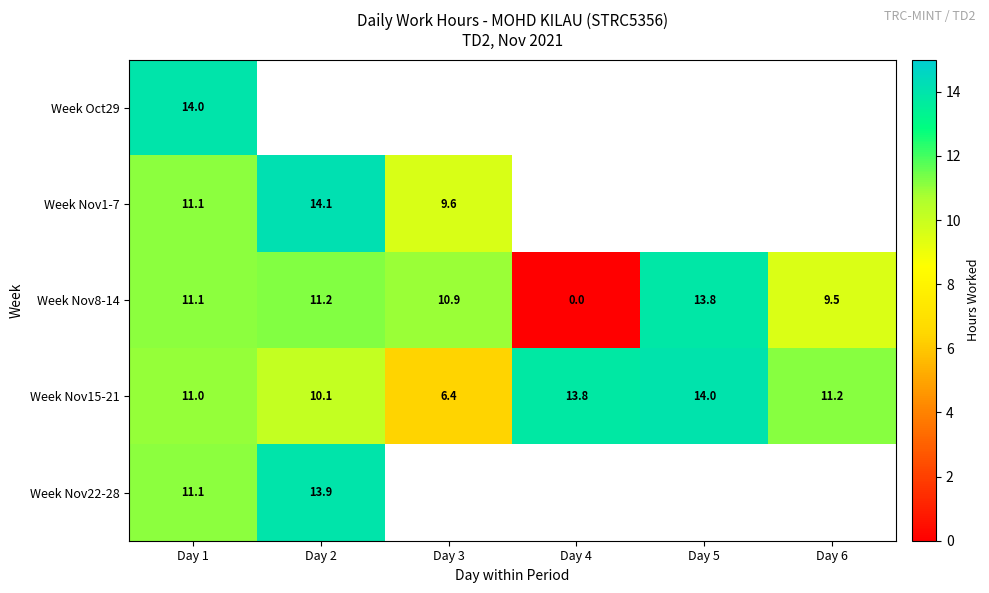

Is the value of Week Nov8-14 at Day 6 greater than the value of Week Nov15-21 at Day 2?

No